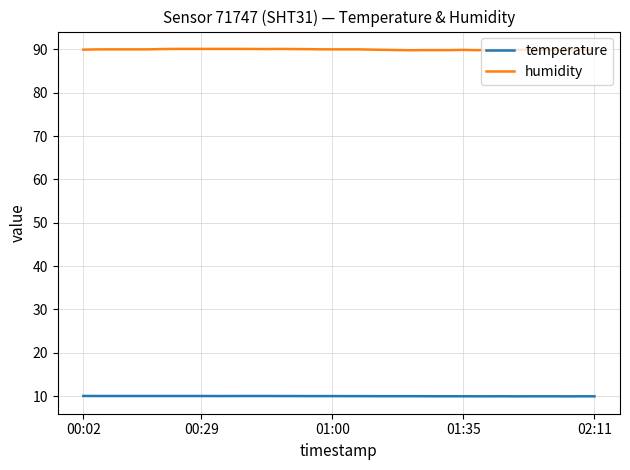

Which series has the largest range (max minus min)?

humidity